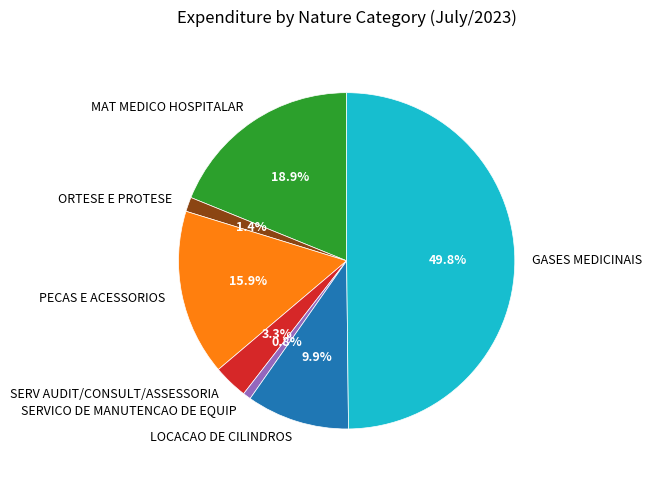

To the nearest percent, what is the combined percentage of GASES MEDICINAIS and SERVICO DE MANUTENCAO DE EQUIP?

51%